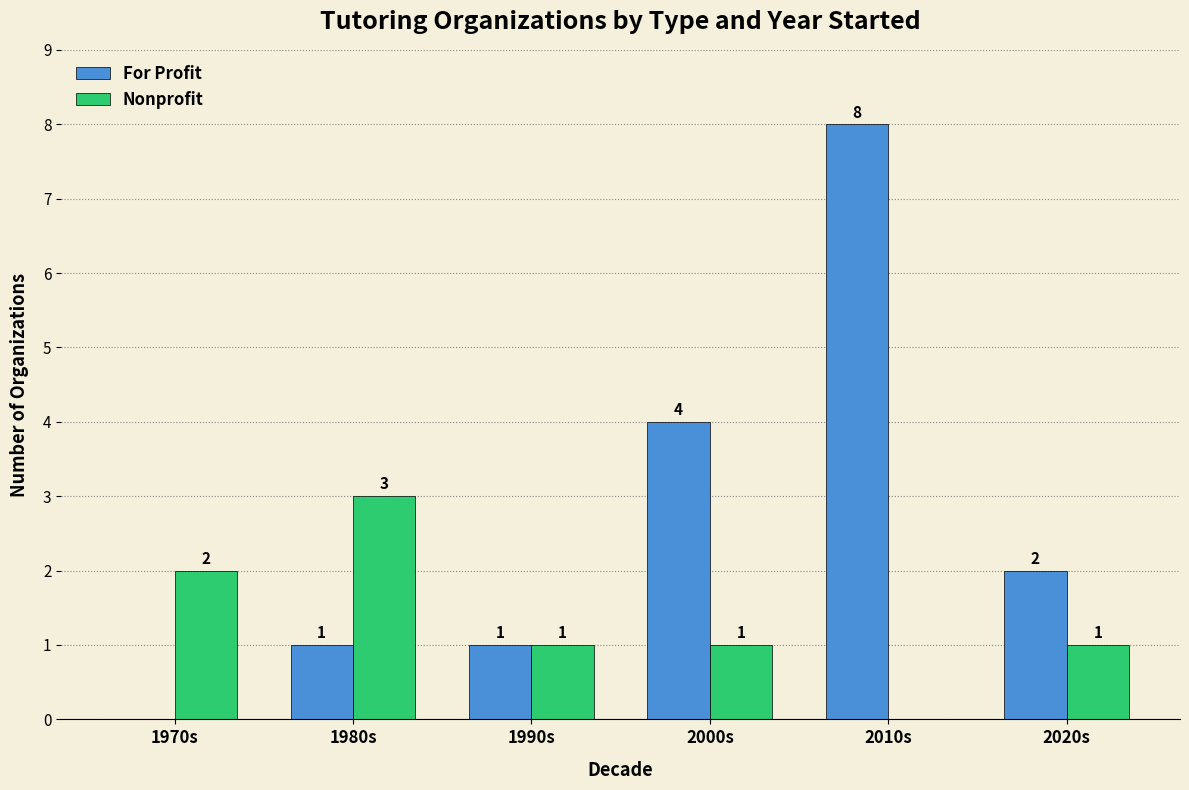

Is the value of Nonprofit at 1980s greater than the value of For Profit at 1990s?

Yes